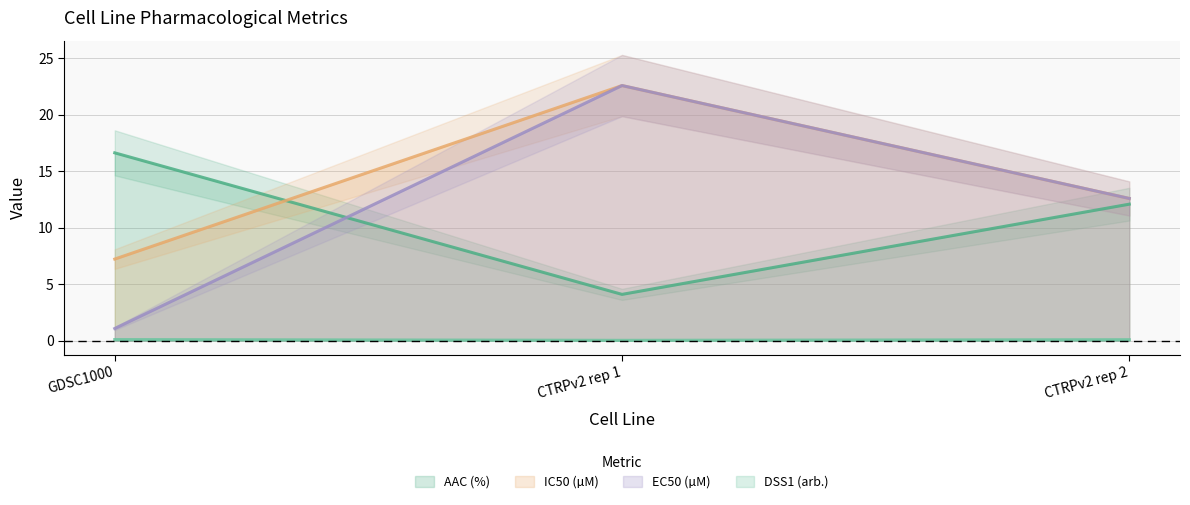

What is the value of the AAC (%) point at the 2nd from the left?

4.1